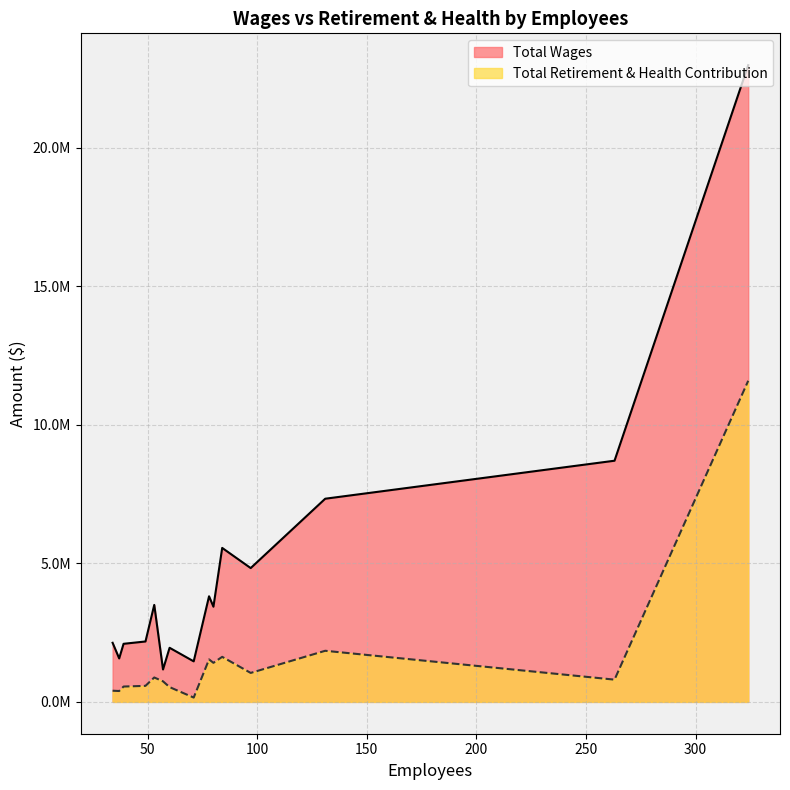

At how many categories does at least one series exceed 5082528?

4